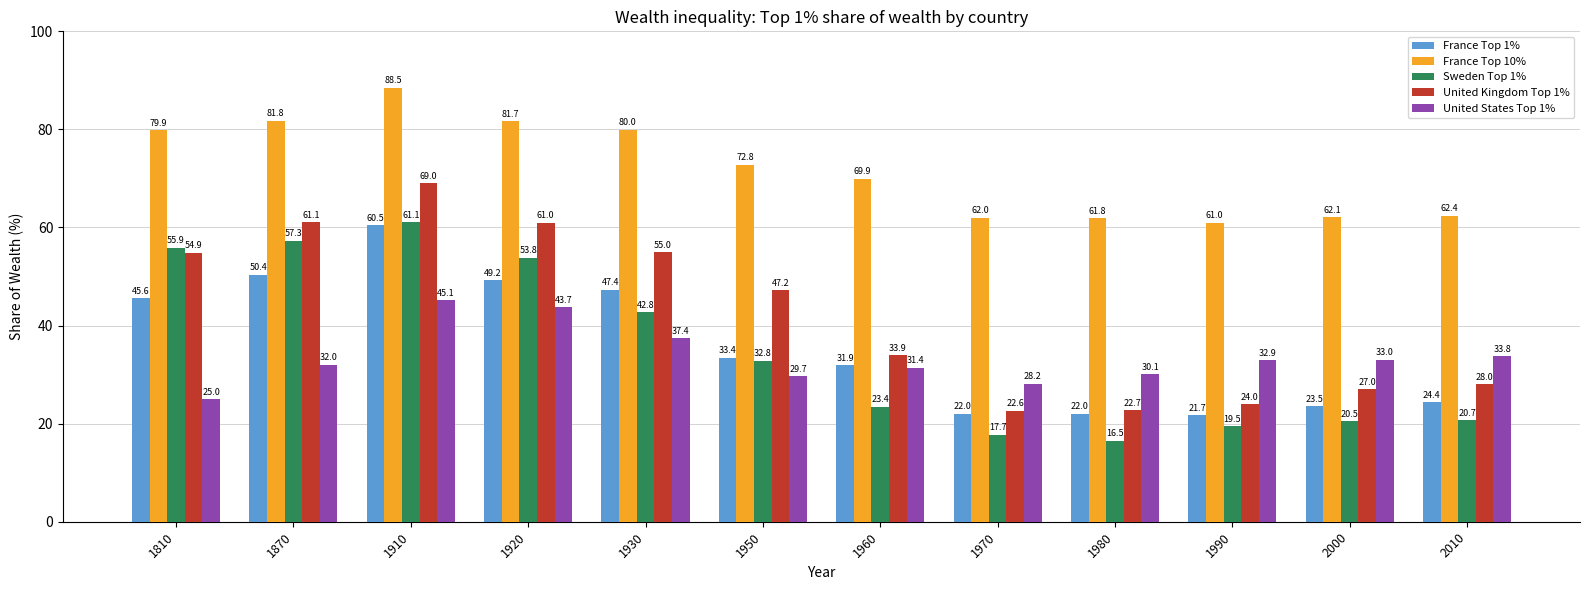

What is the value of the France Top 1% bar at the 3rd from the left?

60.5